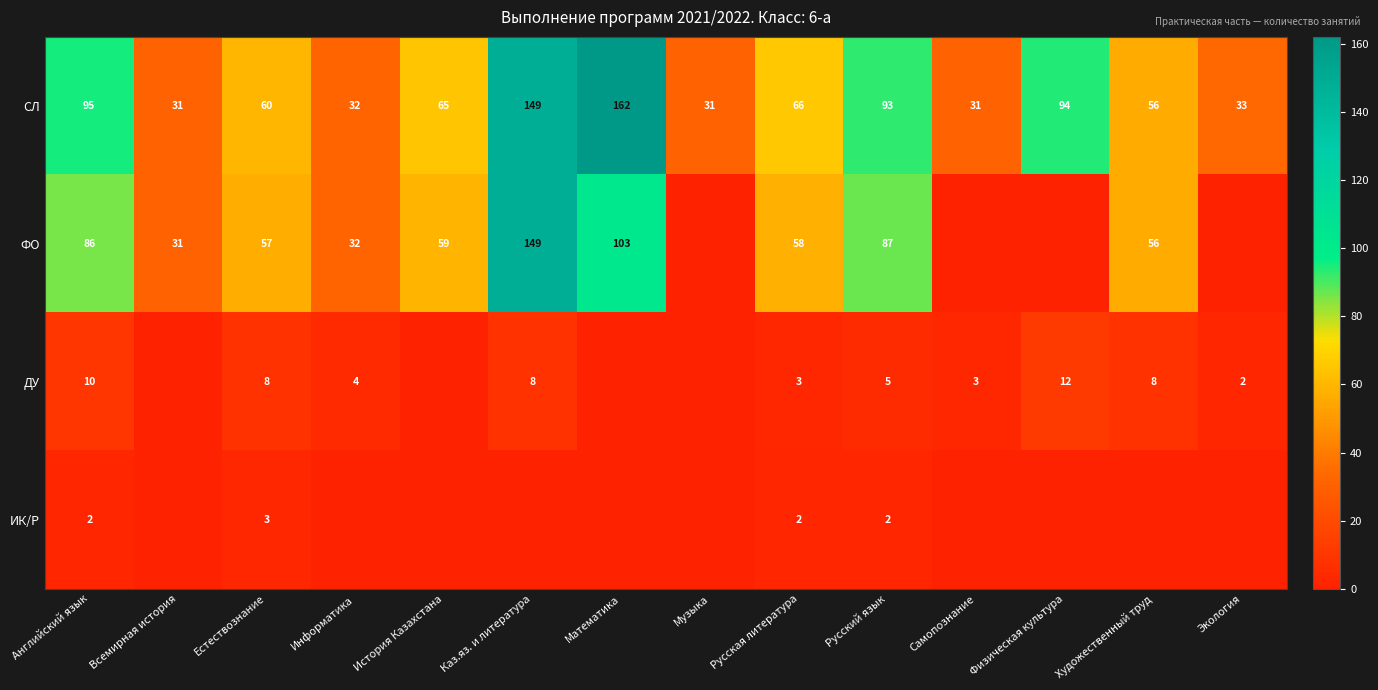

True or false: ФО has a value of 65 at Математика.

False